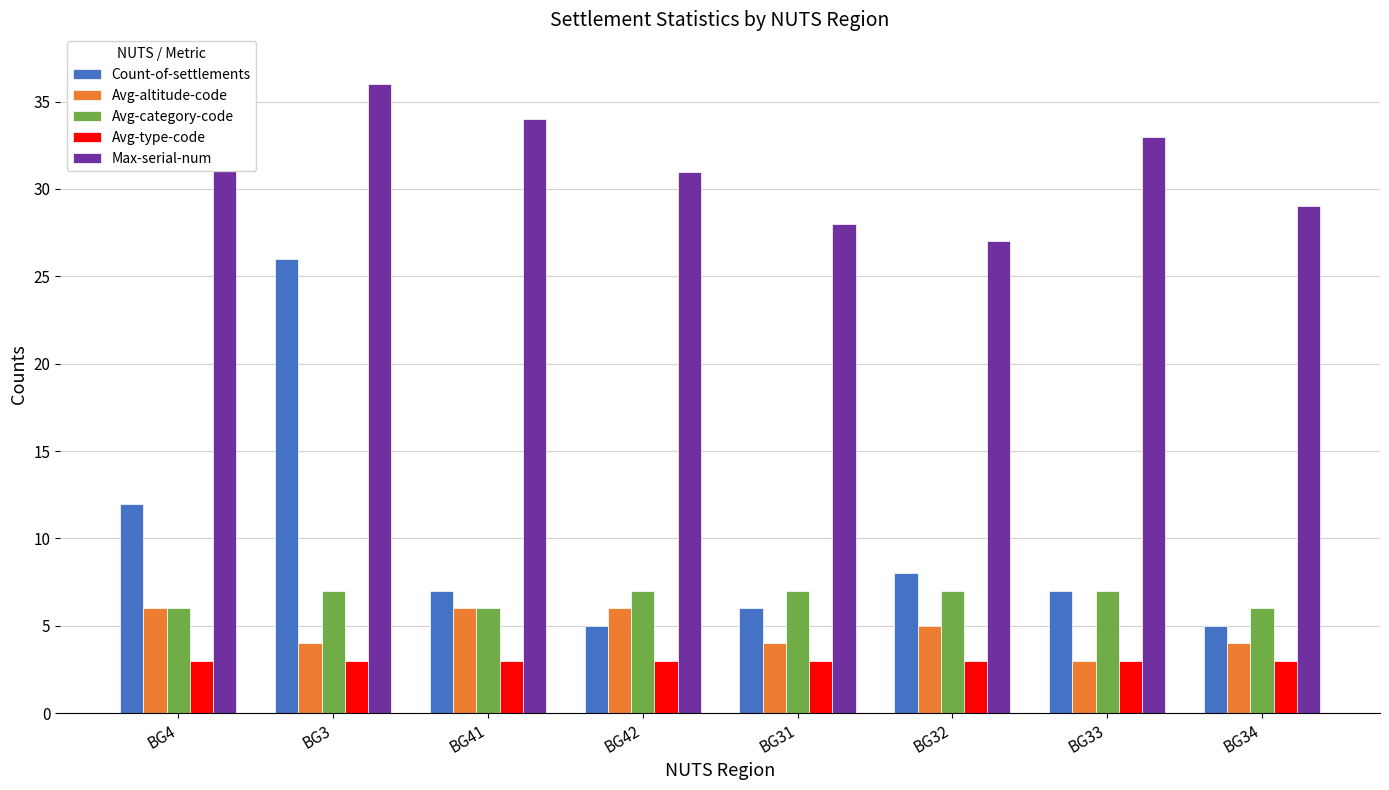

How many bars are there in total?

40